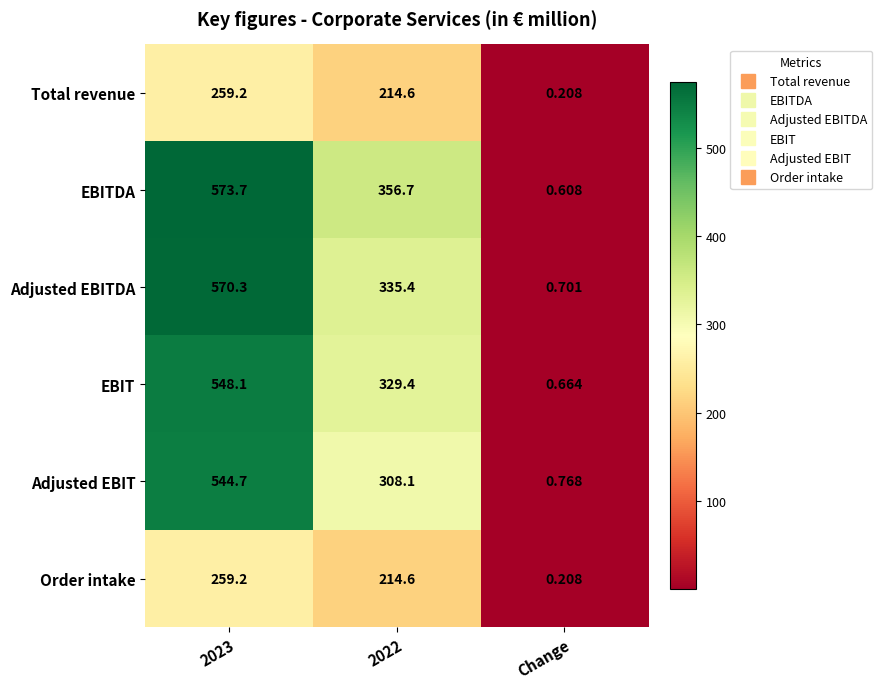

Between 2023 and 2022, which series saw the biggest shift?

Adjusted EBIT